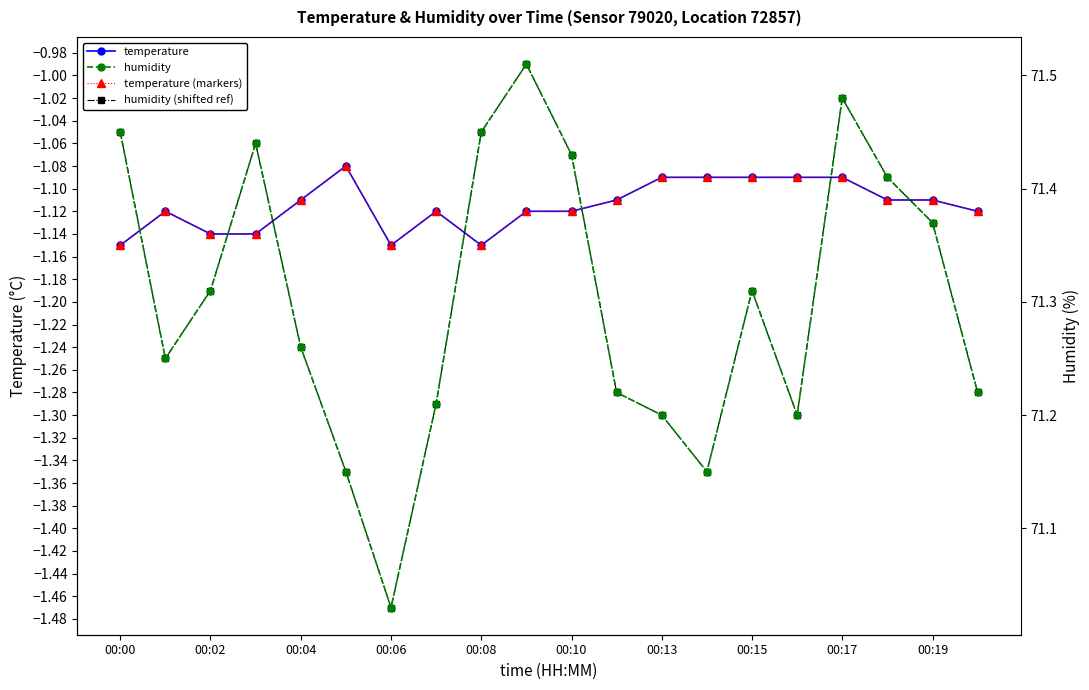

Which series has the largest range (max minus min)?

humidity (shifted ref)